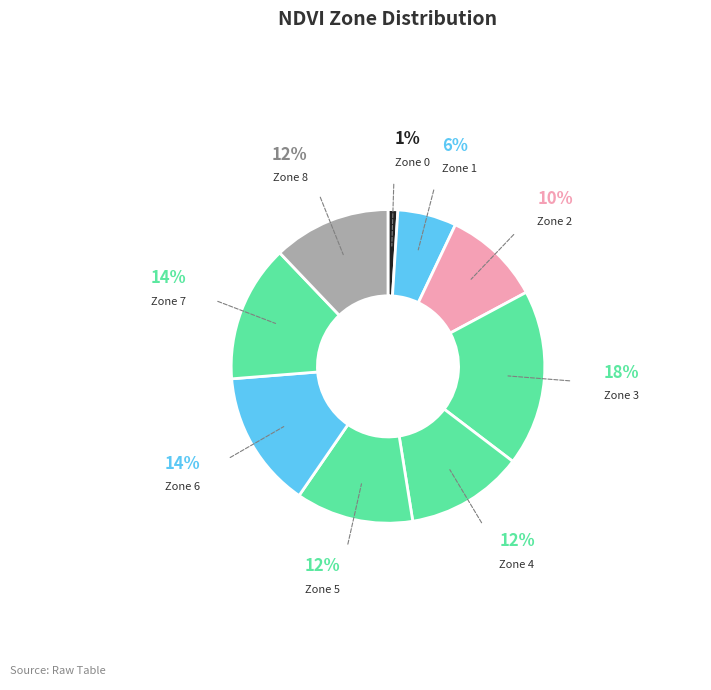

How many segments does this pie chart have?

9